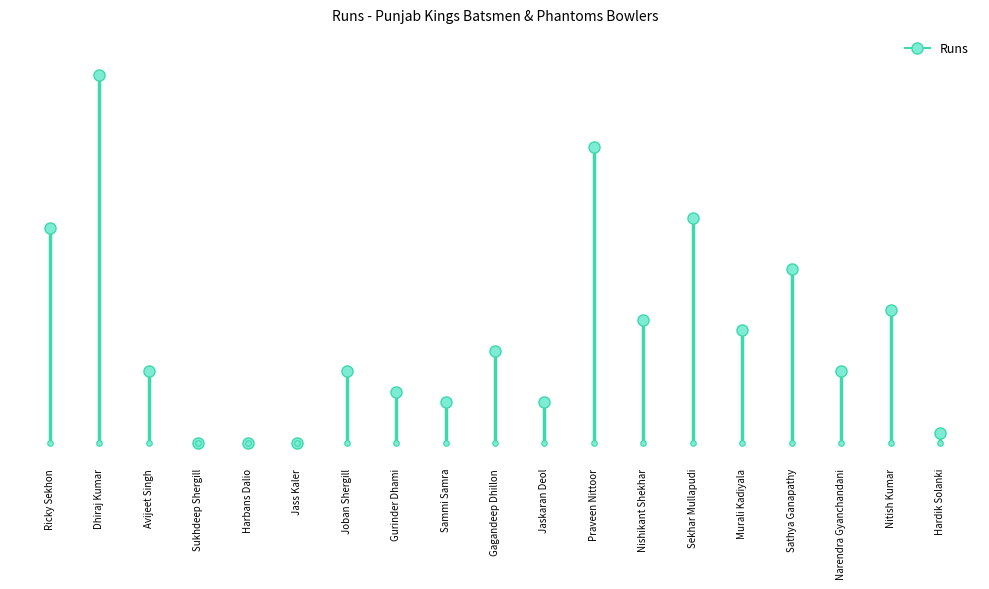

Rank the categories by value from lowest to highest.

Sukhdeep Shergill, Harbans Dalio, Jass Kaler, Hardik Solanki, Sammi Samra, Jaskaran Deol, Gurinder Dhami, Avijeet Singh, Joban Shergill, Narendra Gyanchandani, Gagandeep Dhillon, Murali Kadiyala, Nishikant Shekhar, Nitish Kumar, Sathya Ganapathy, Ricky Sekhon, Sekhar Mullapudi, Praveen Nittoor, Dhiraj Kumar